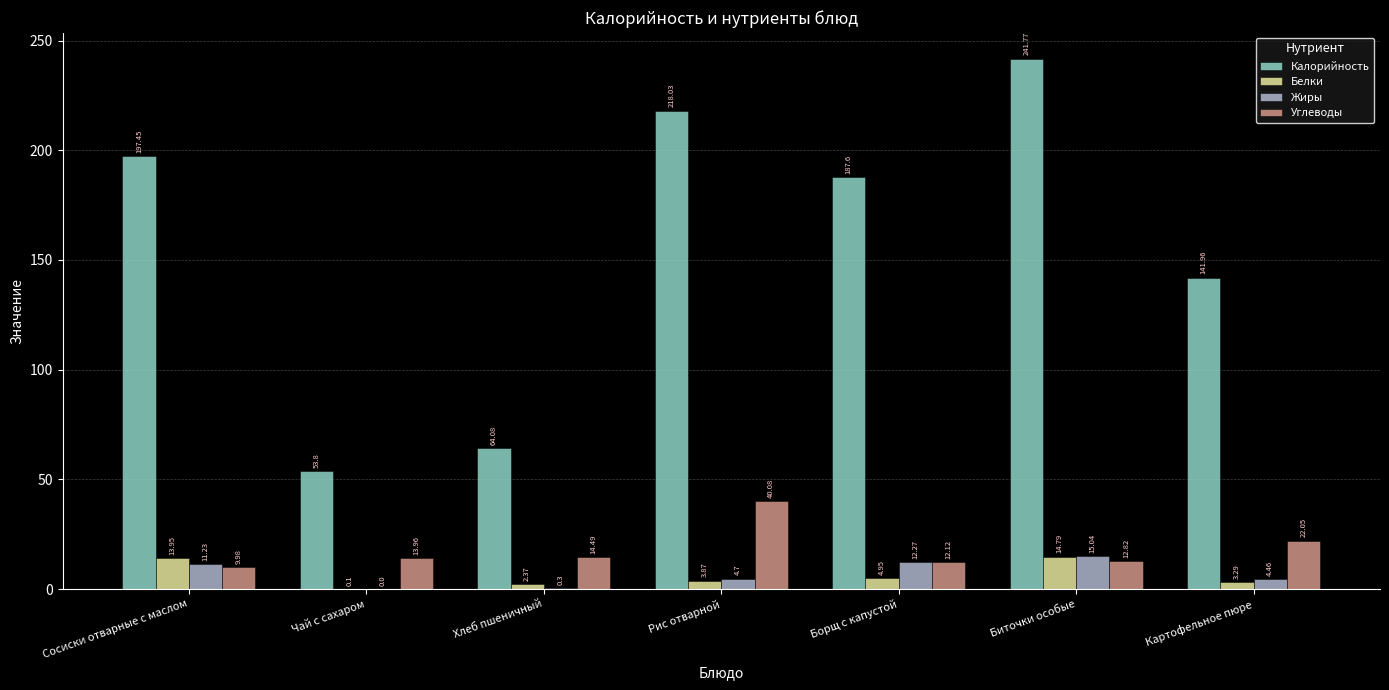

What is the total value across all series at Хлеб пшеничный?

81.2